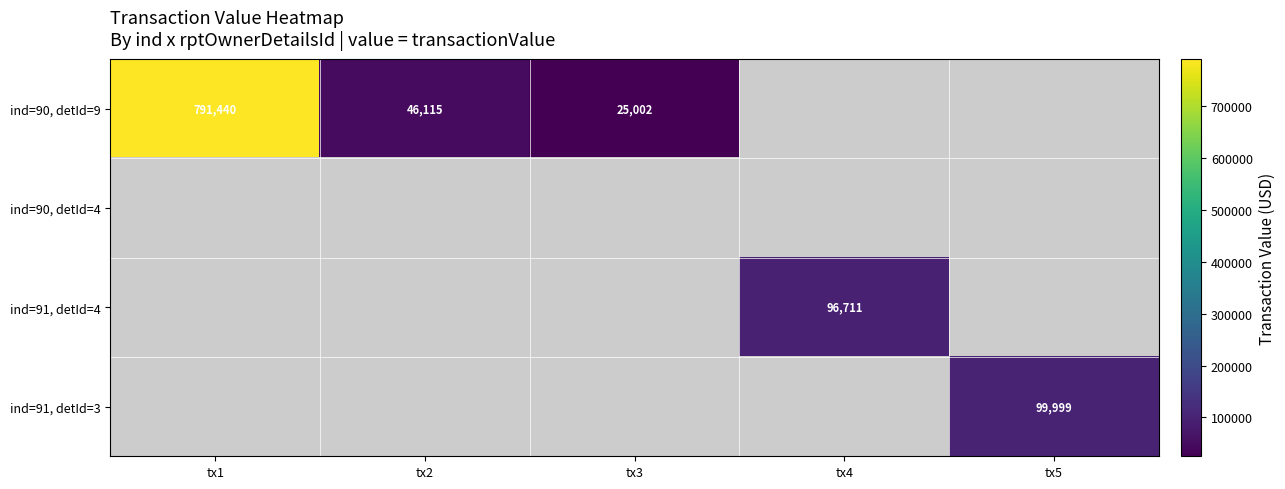

The value of ind=90, detId=9 at tx3 is 25002. True or false?

True